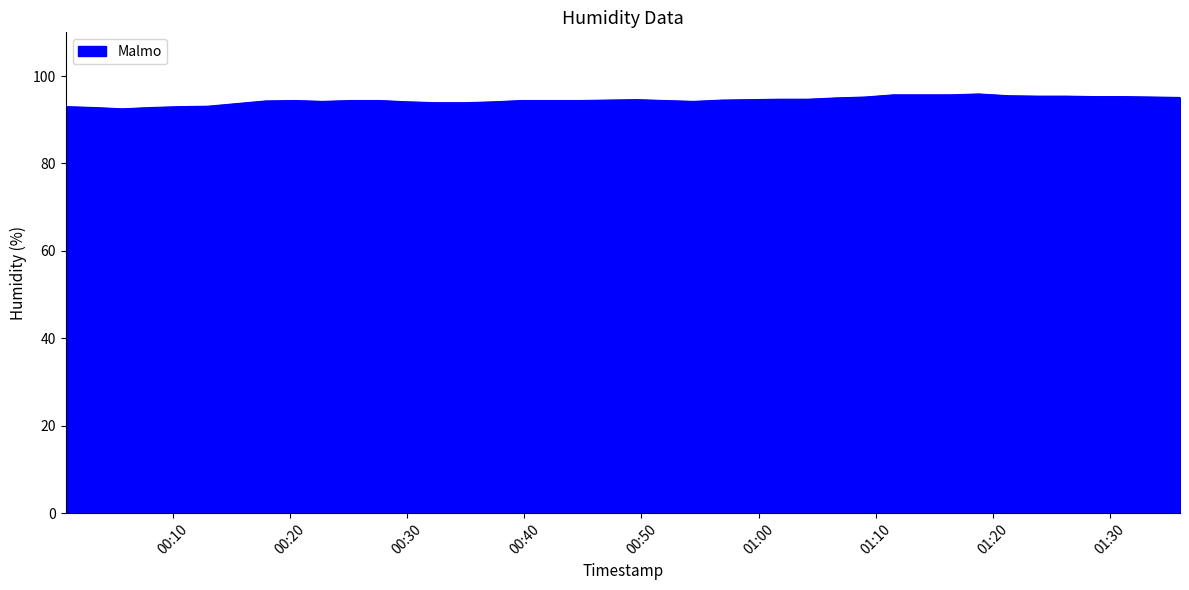

How many lines are shown in the chart?

1